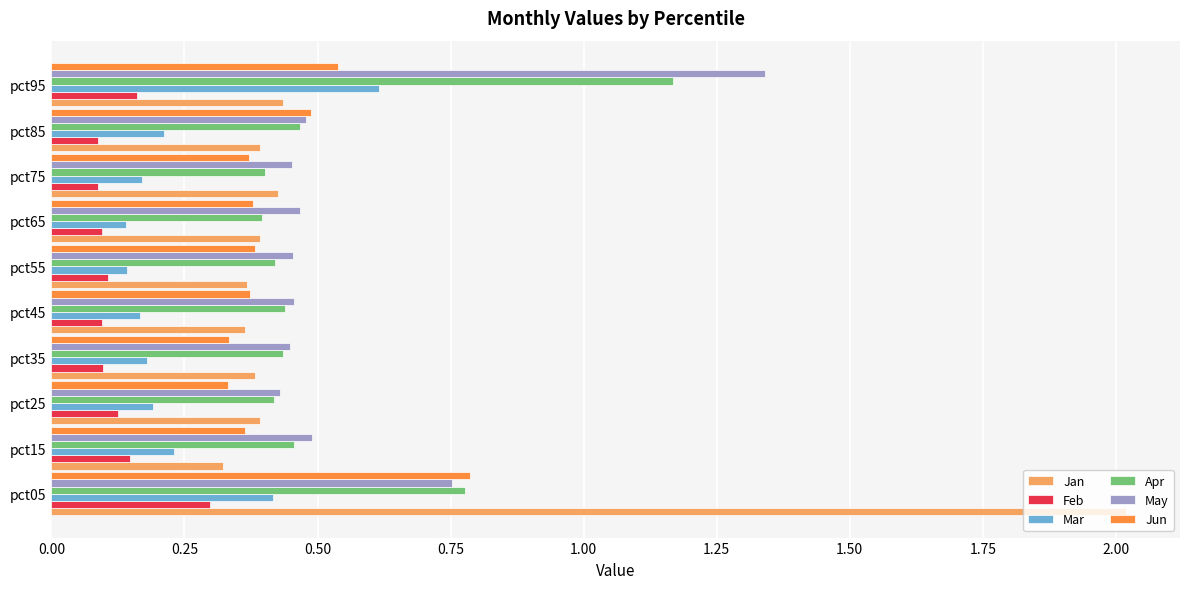

At how many categories does at least one series exceed 0?

10